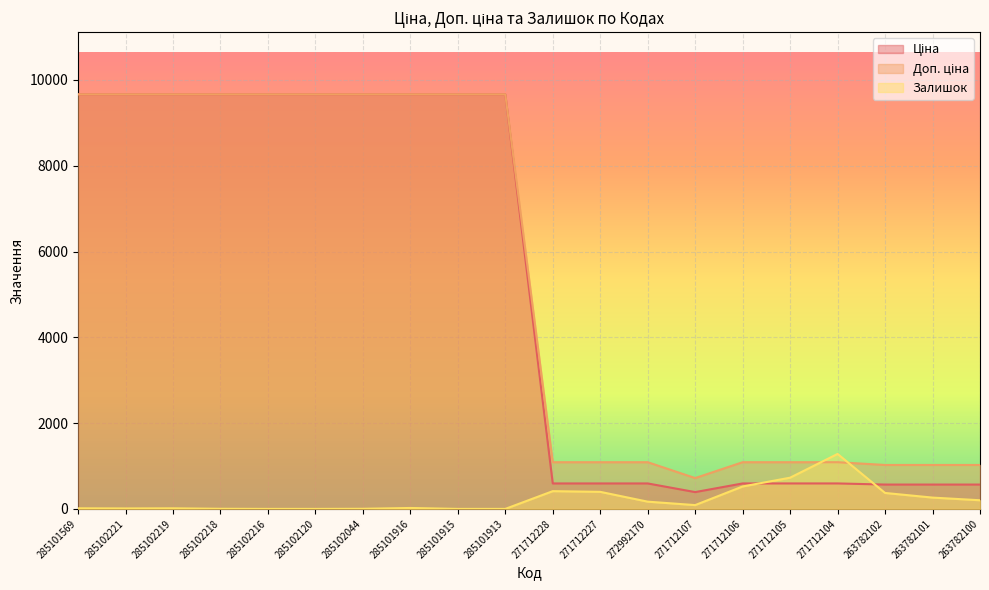

True or false: Доп. ціна has a value of 484.3 at 272992170.

False